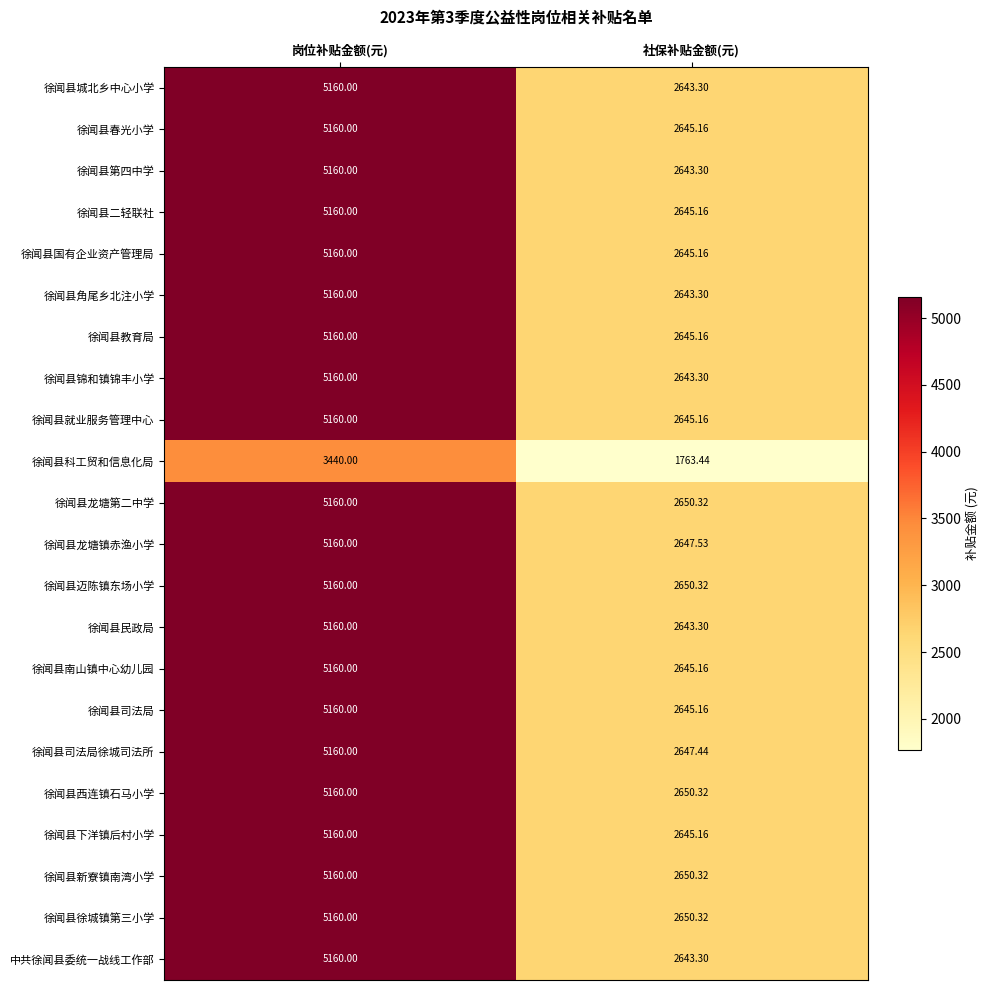

At which category is the sum across all series the highest?

岗位补贴金额(元)